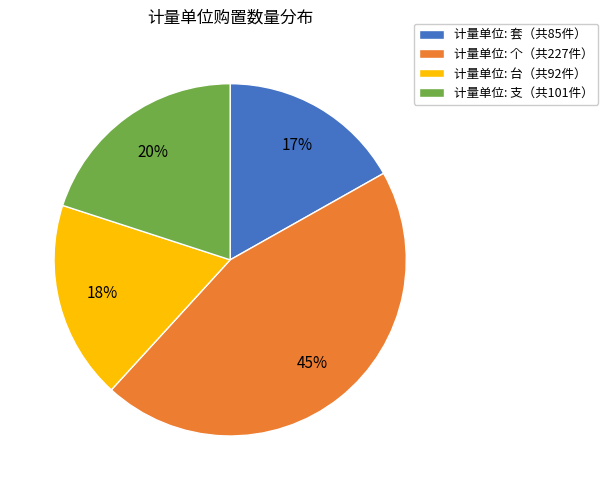

True or false: 计量单位: 台（共92件） accounts for 18% of the total.

True